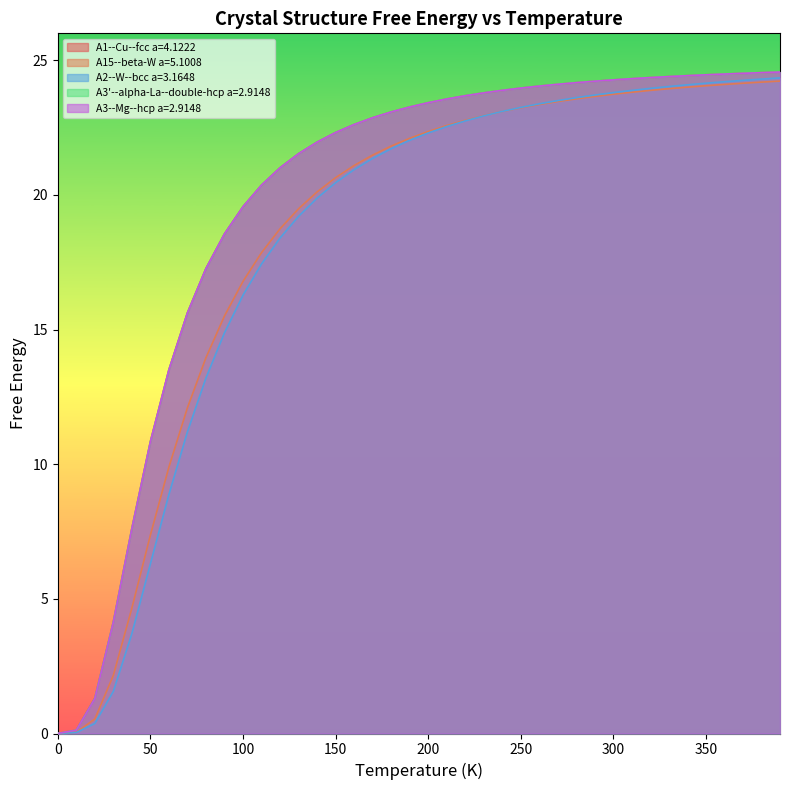

Which series has the largest total across all categories?

A1--Cu--fcc a=4.1222